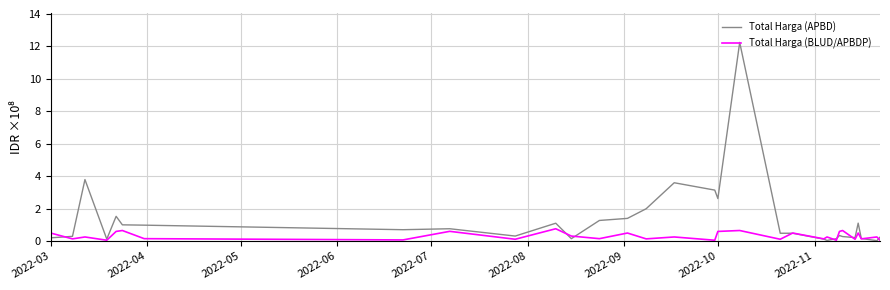

Which series has the widest spread of values?

Total Harga (APBD)